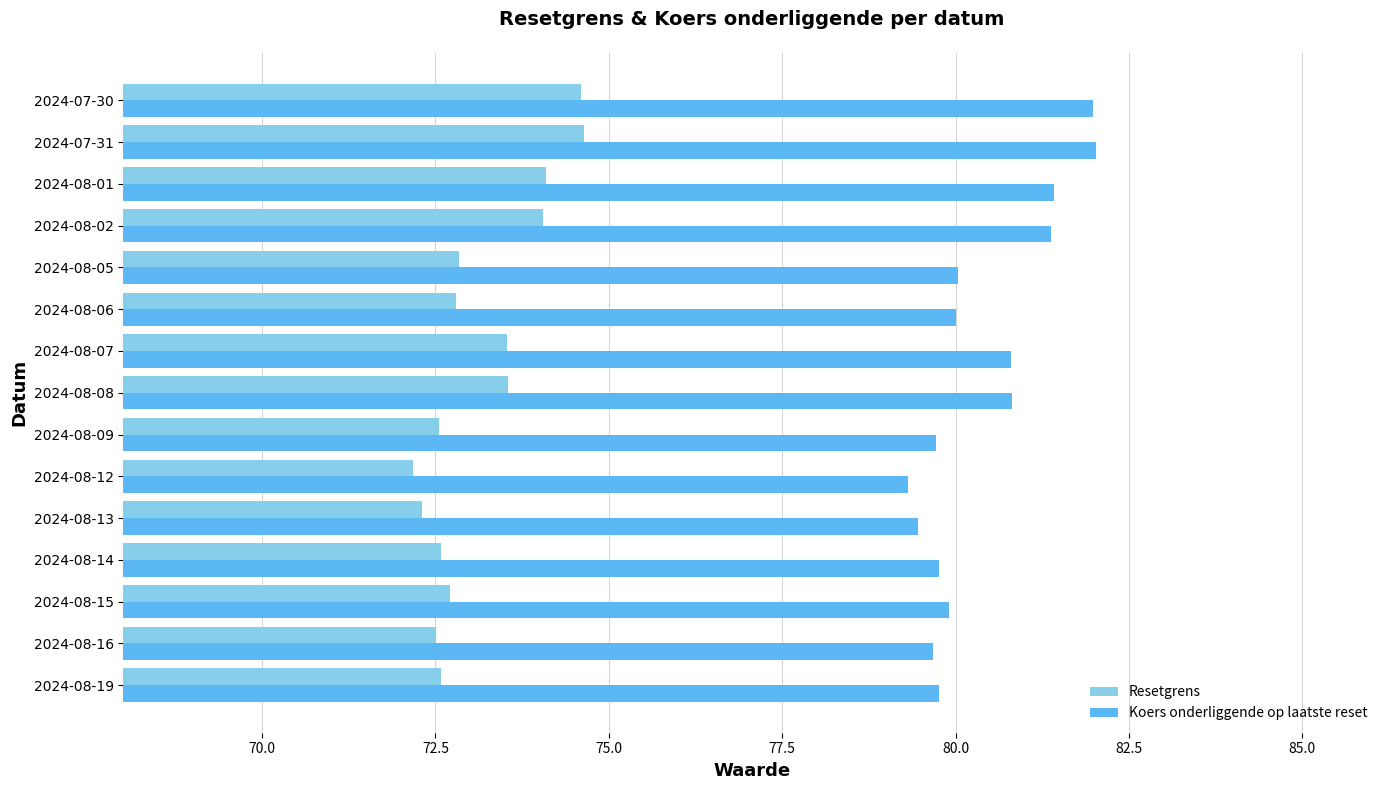

What is the smallest value displayed?

72.2